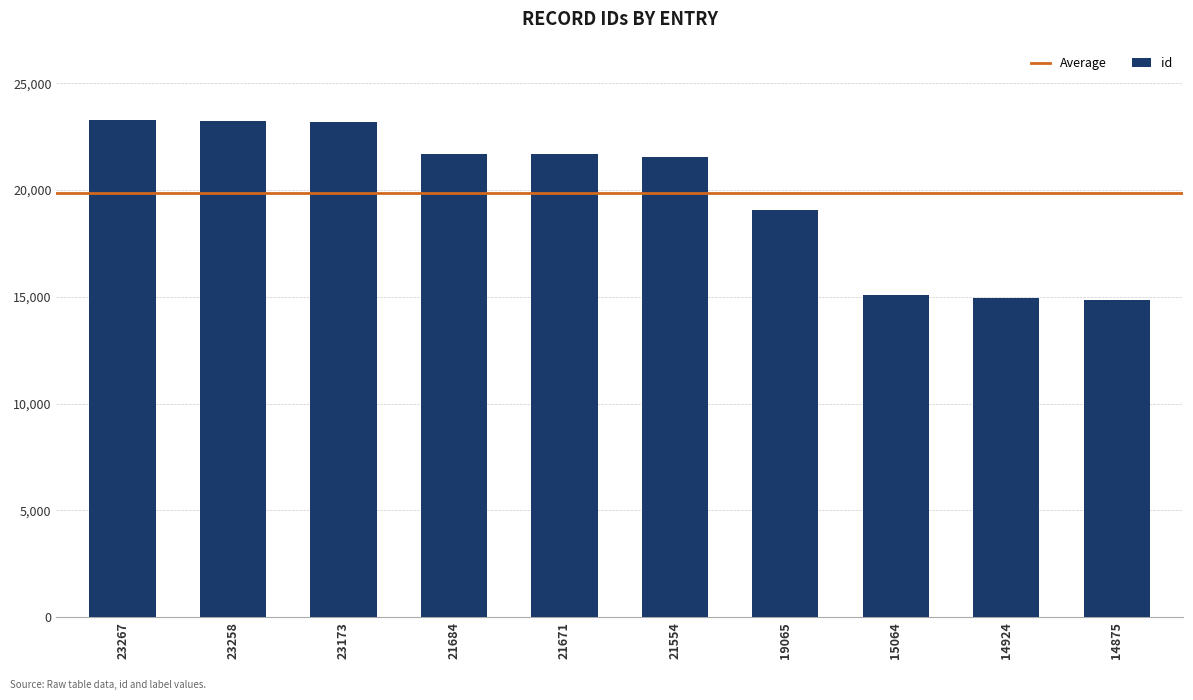

True or false: the data shows 19065 at 19065.

True